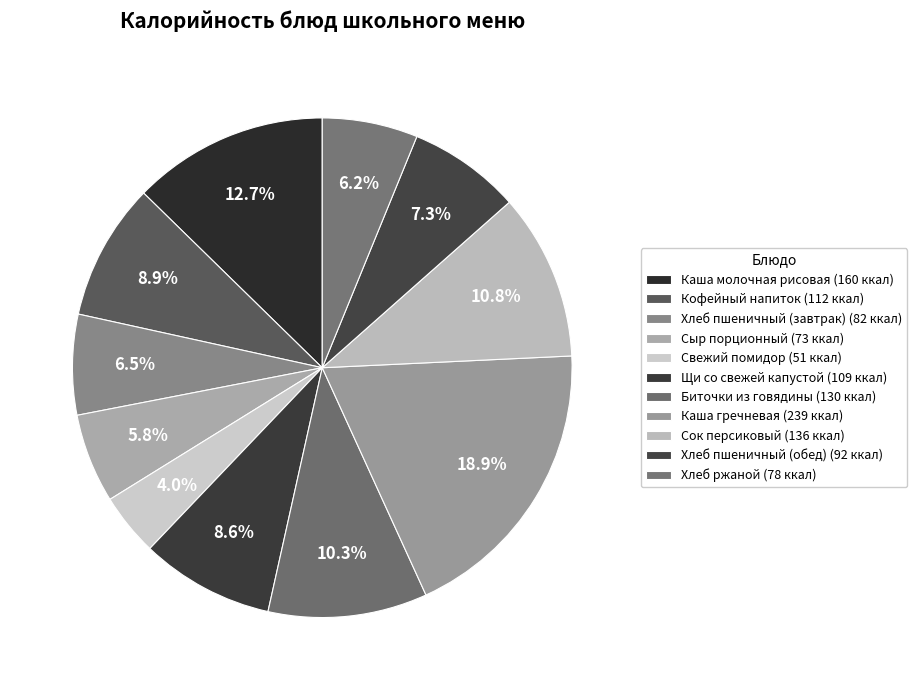

Is it true that Каша молочная рисовая is 2% of the pie?

False